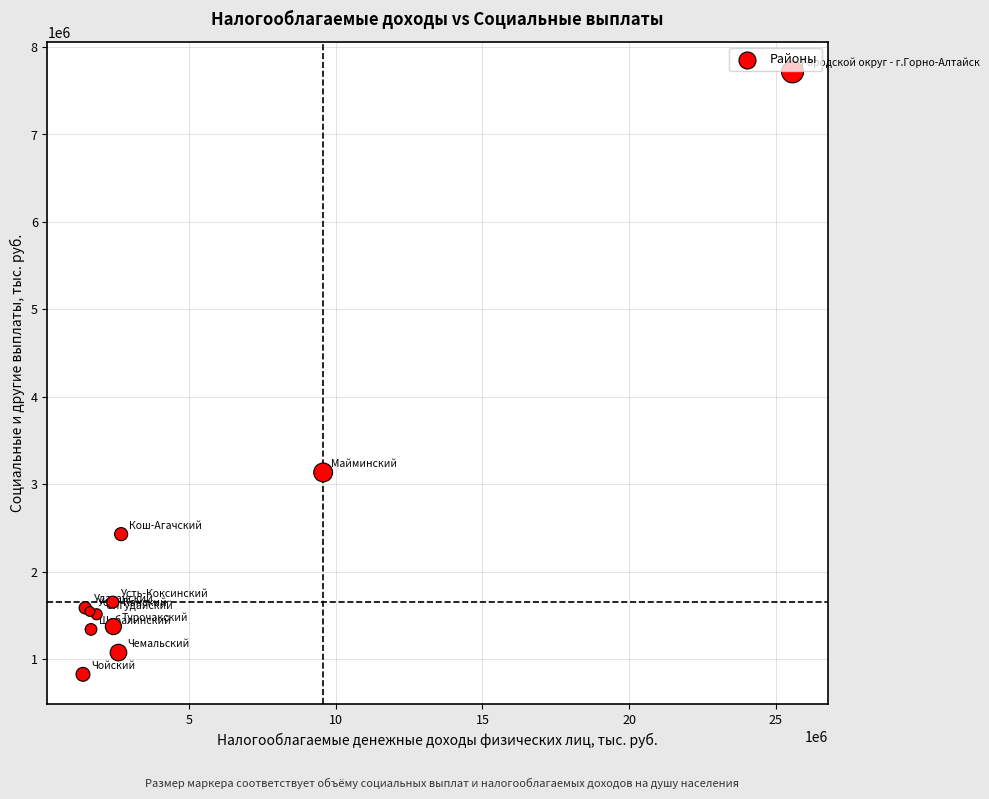

What Y value in the scatter plot is closest to 4270587?

3134346